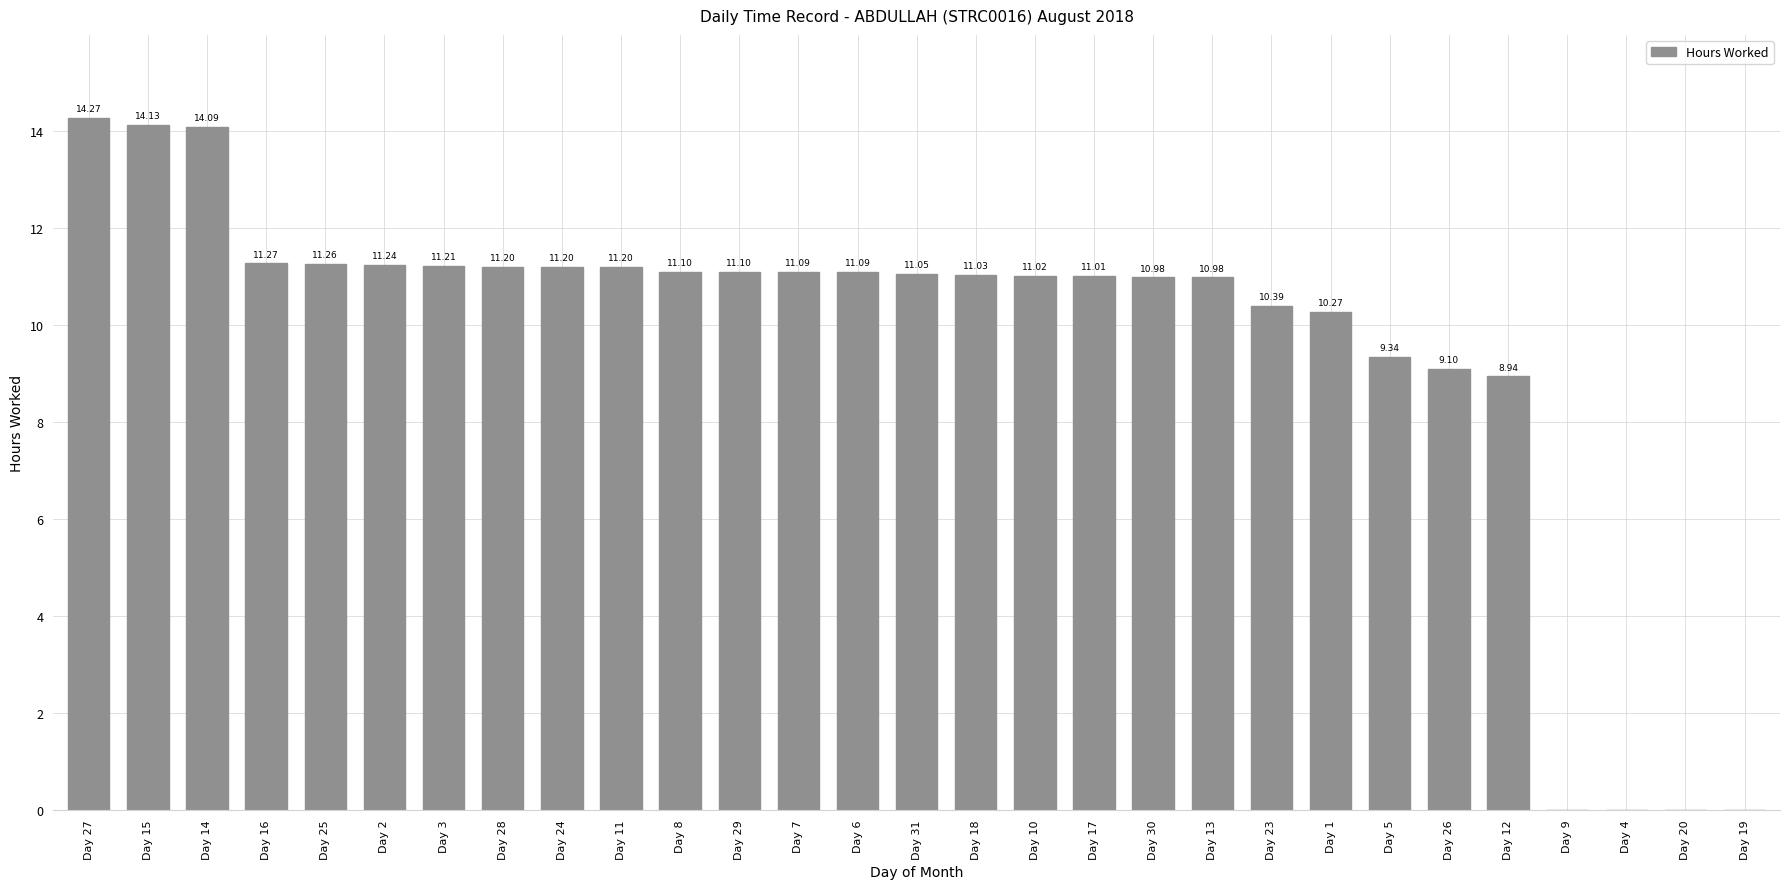

What is the change in value from Day 31 to Day 13?

-0.1